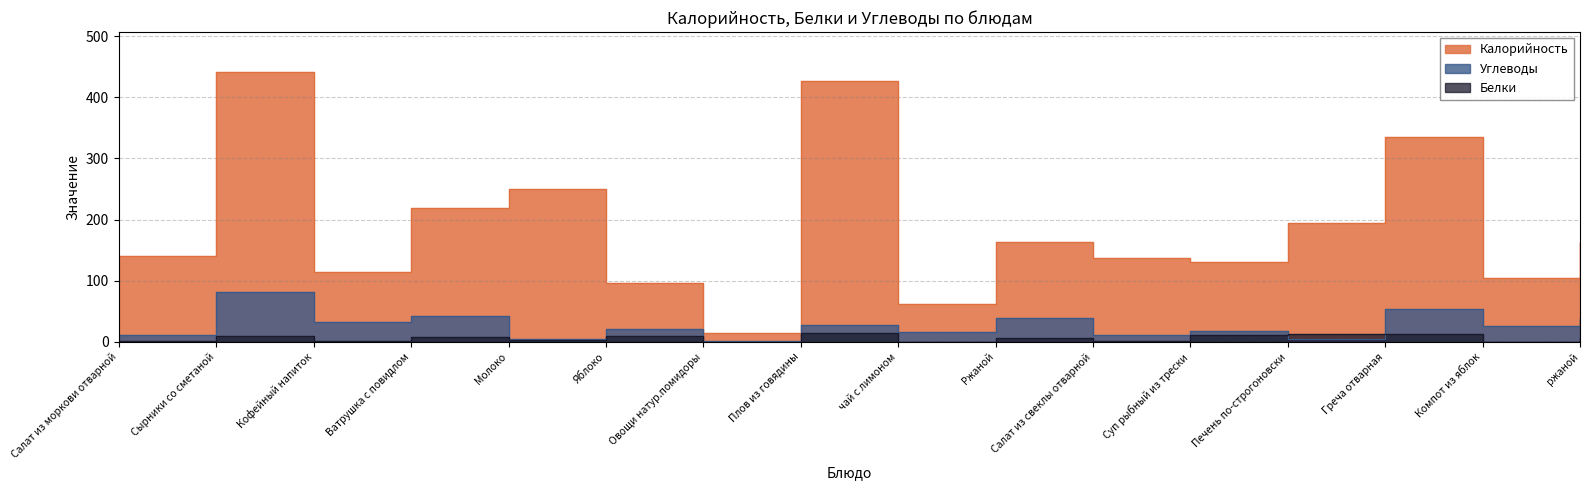

Is the value of Белки at Салат из моркови отварной greater than the value of Калорийность at Плов из говядины?

No